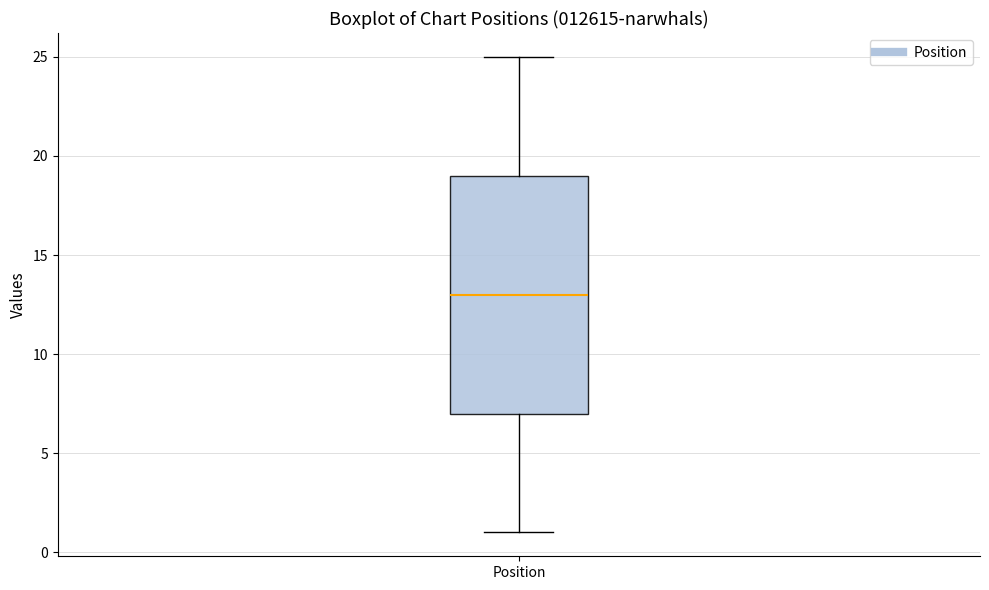

Transcribe this box plot: give where the median line is, the range the box spans, and where the two whiskers end, as read against the y-axis. The values are not printed on the chart, so give them approximately, as read against the axis.

median 13, box 7 to 19, whiskers 1 to 25